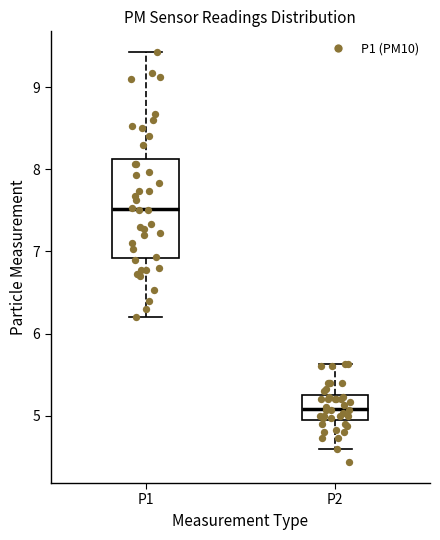

Which box is the tallest, from its lower edge to its upper edge?

P1